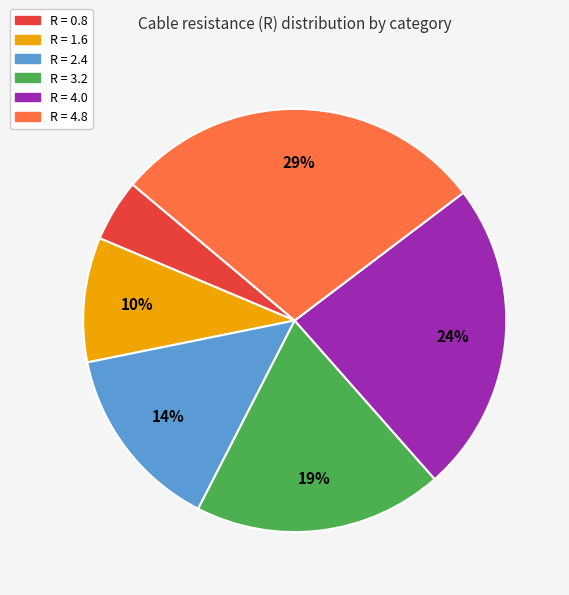

What is the ratio of the value at R = 1.6 to the value at R = 4.8?

0.3